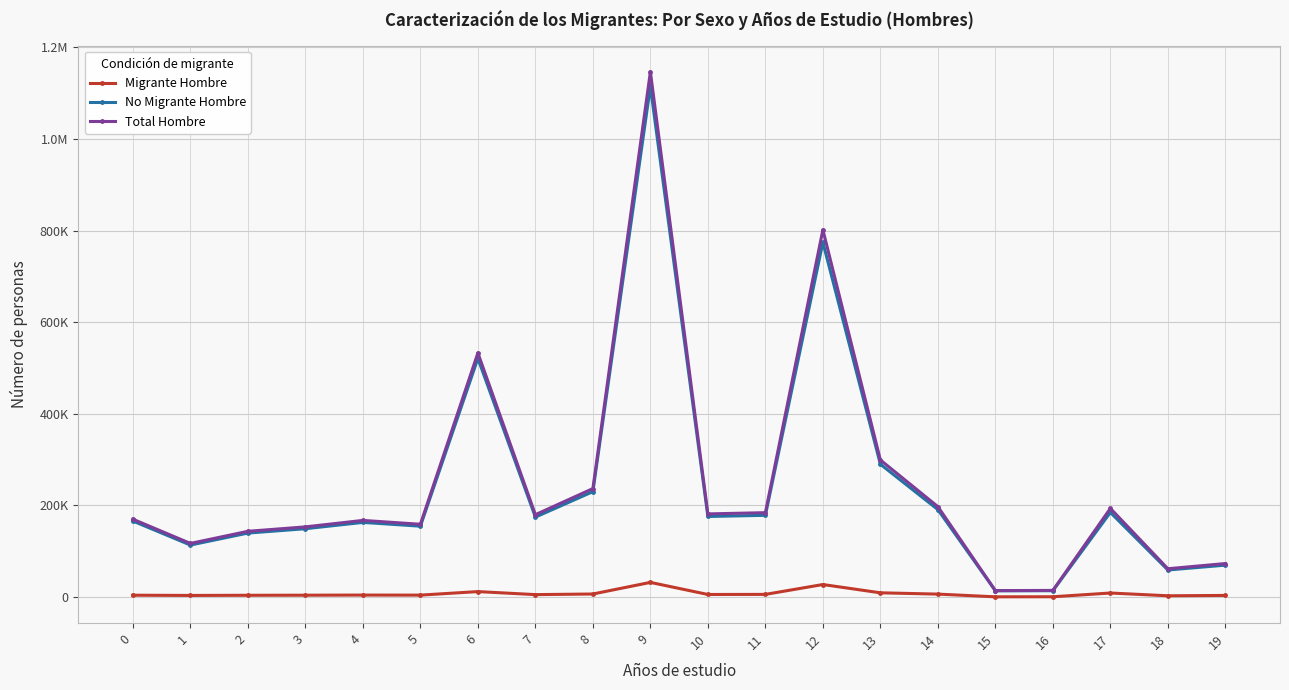

Which series has the largest total across all categories?

Total Hombre